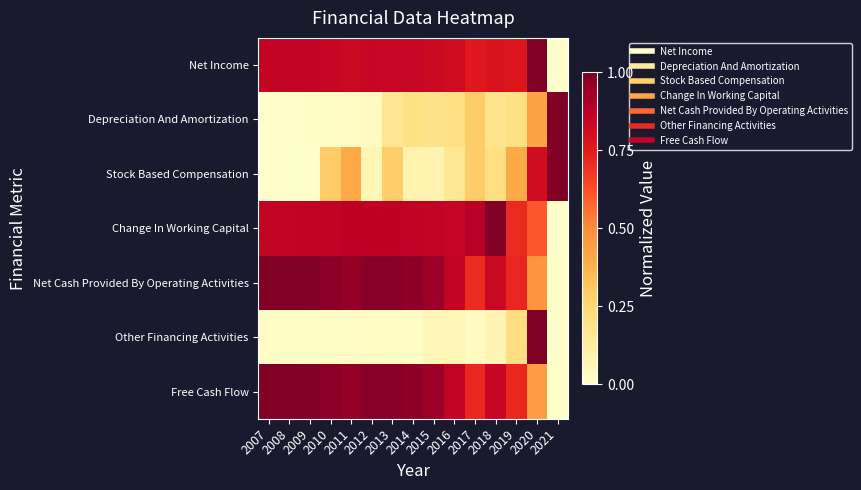

Which has a higher value, 2014 or 2015?

2014